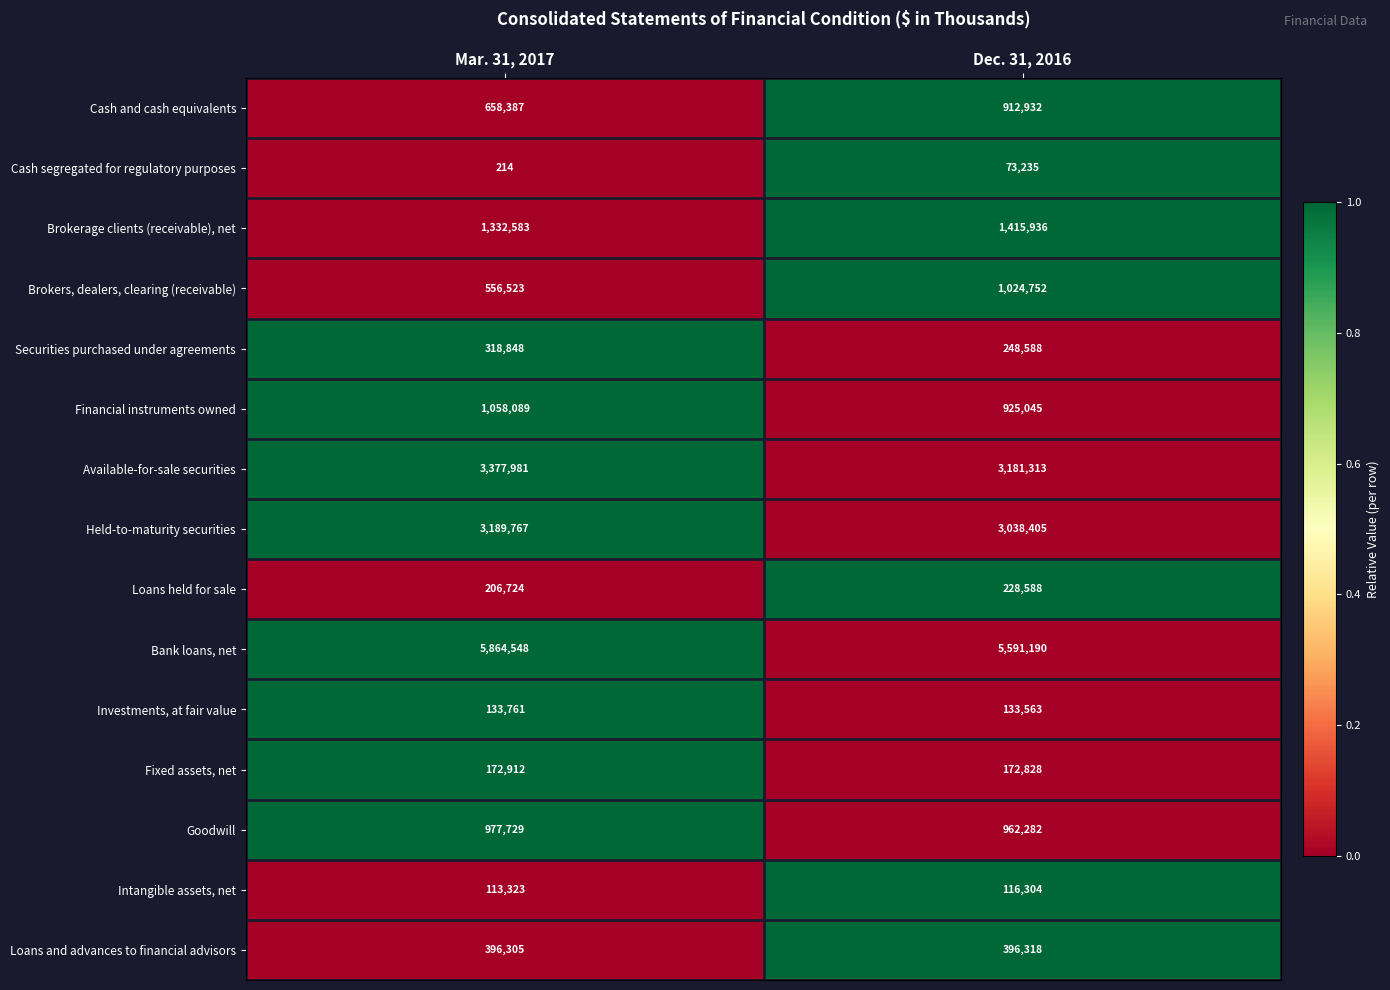

Is it true that Fixed assets, net equals 172912 at Mar. 31, 2017?

True